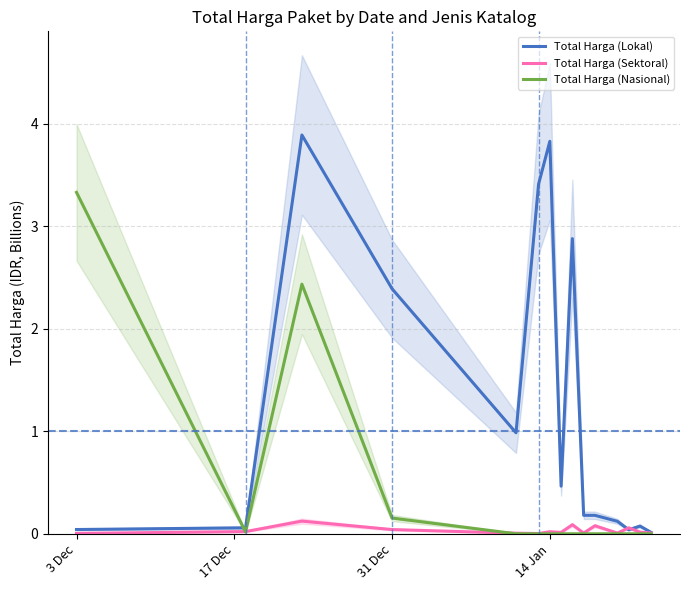

Which series ends up on top after the final intersection of Total Harga (Sektoral) and Total Harga (Lokal)?

Total Harga (Lokal)